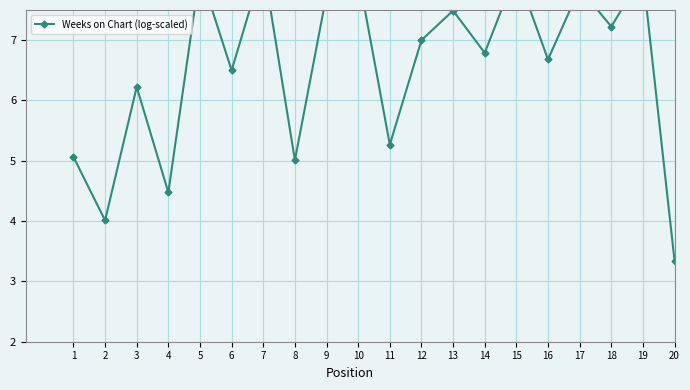

Reading left to right, transcribe all the data shown in this chart.

5.1	4.0	6.2	4.5	8.1	6.5	8.3	5.0	7.8	8.1	5.3	7.0	7.5	6.8	8.1	6.7	7.9	7.2	8.1	3.3